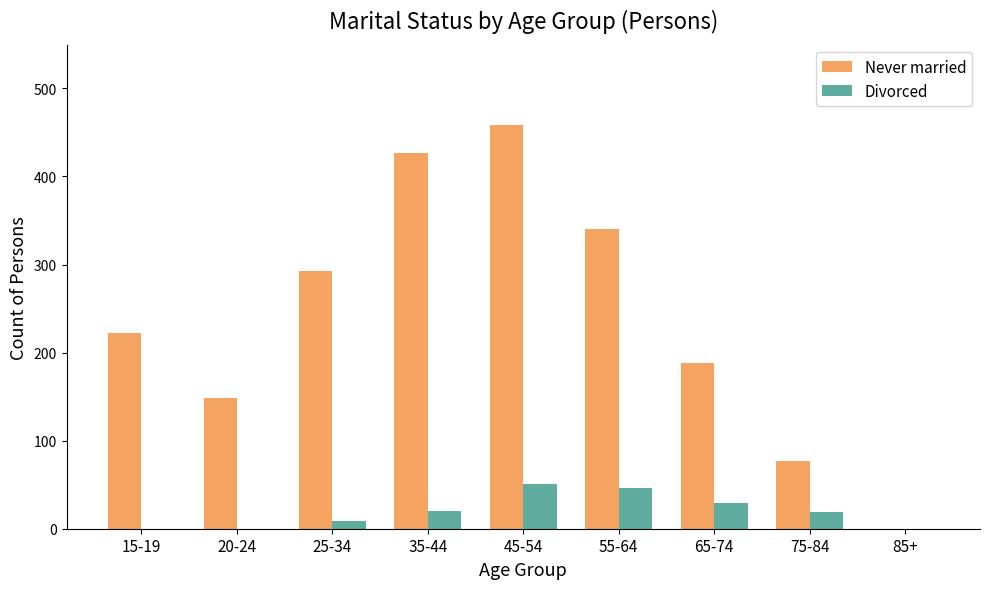

What is the sum of the Never married values at 55-64 and 45-54?

798